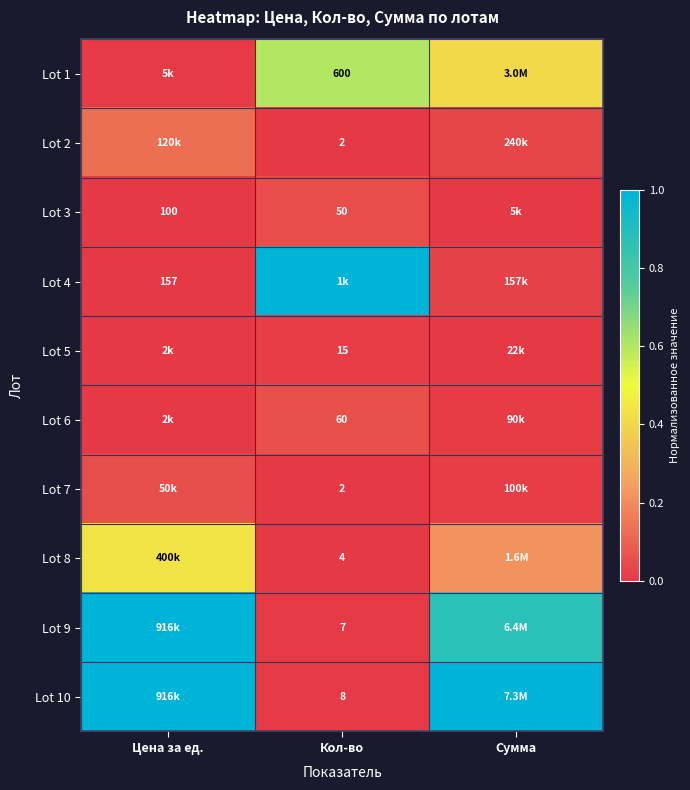

At how many categories does at least one series exceed 0?

3